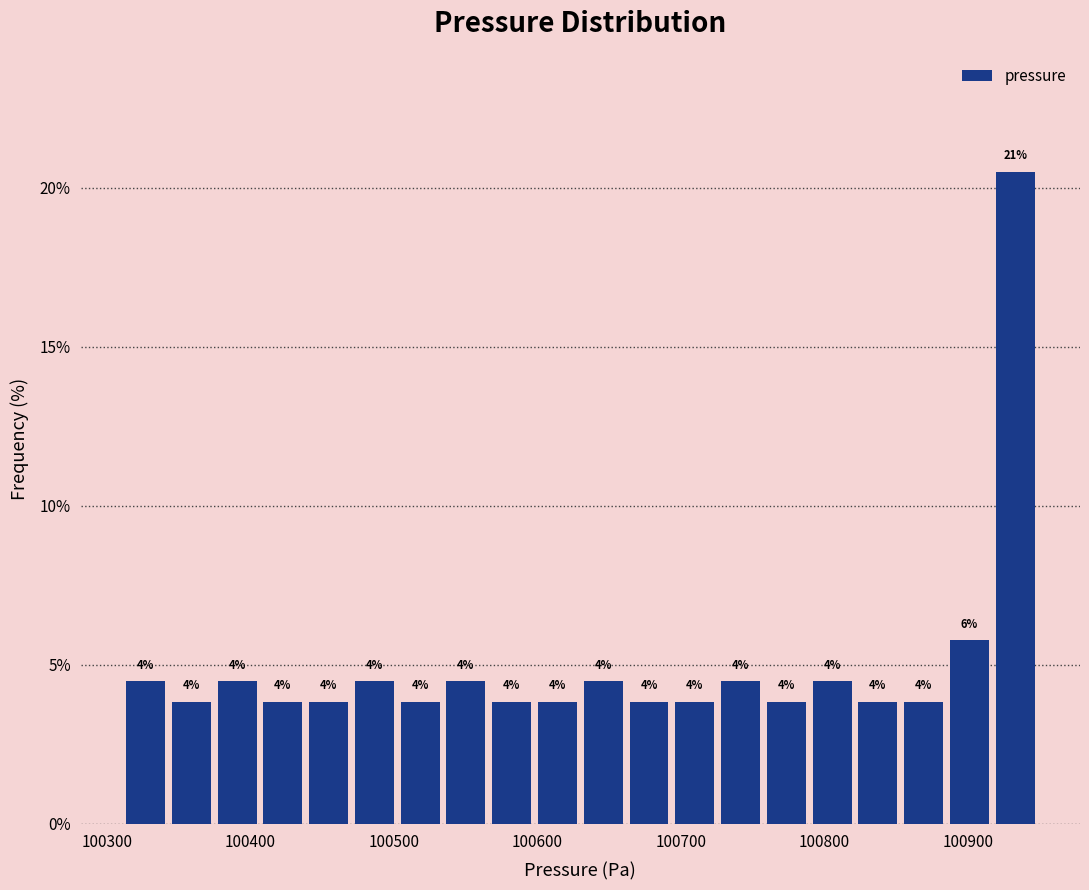

Around what value on the x-axis is the tallest bar? Give the approximate position of its centre, as read against the axis.

100930